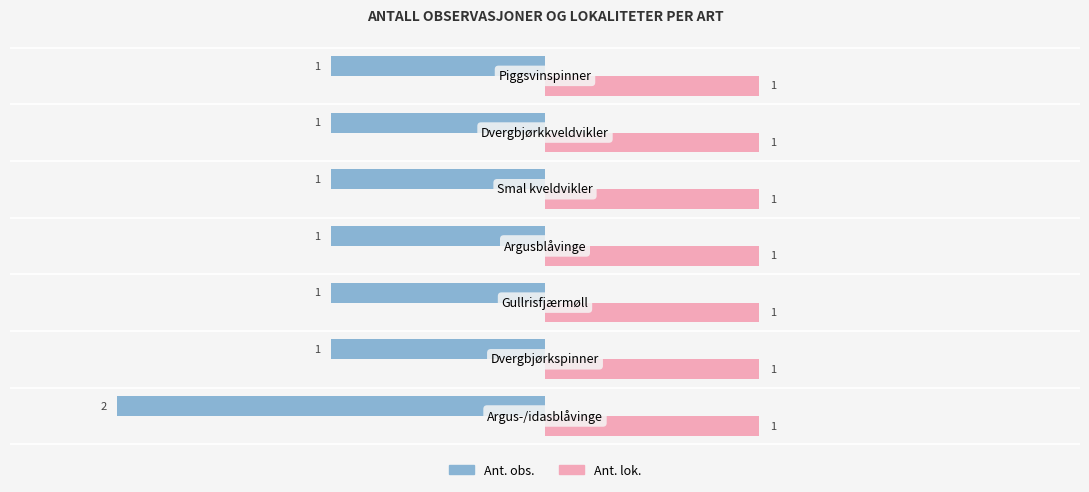

Count the Ant. obs. values in the range -1 to 0.

6